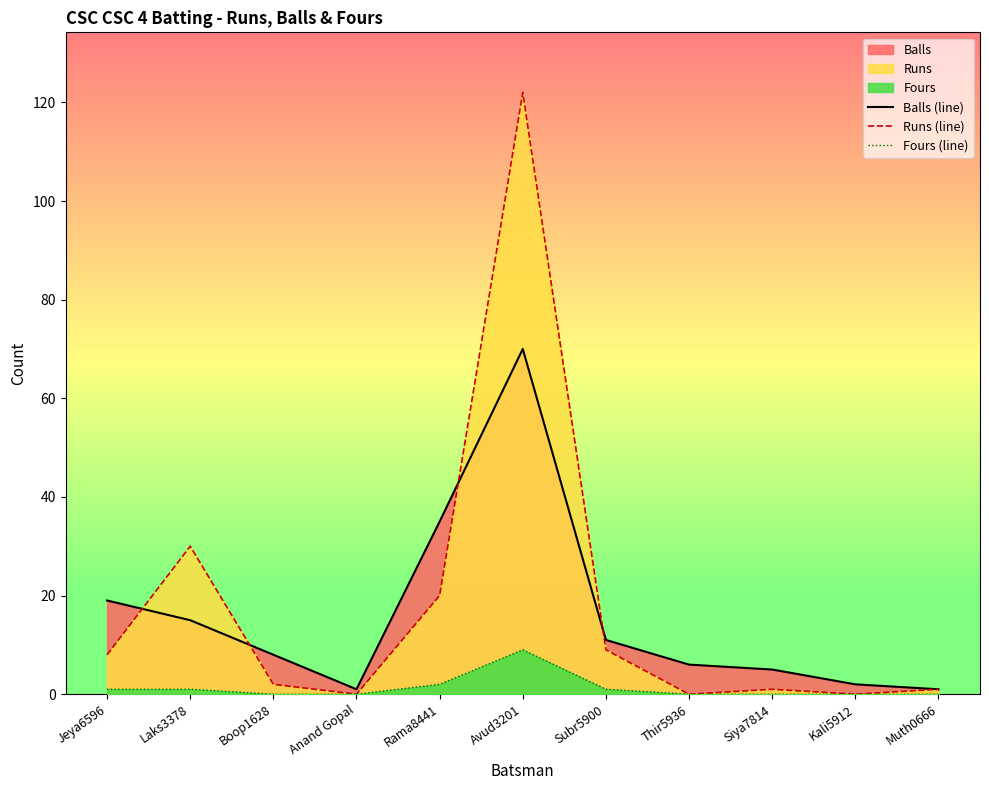

At which category is the sum across all series the highest?

Avud3201